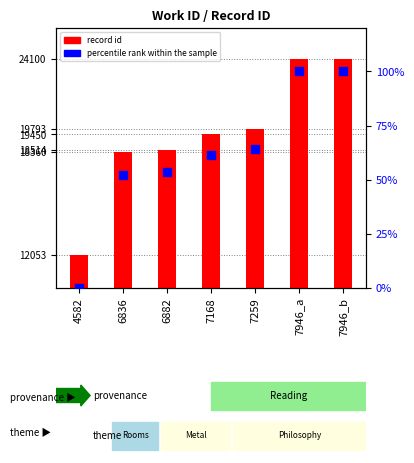

What are all the series names shown in the legend?

record id, percentile rank within the sample